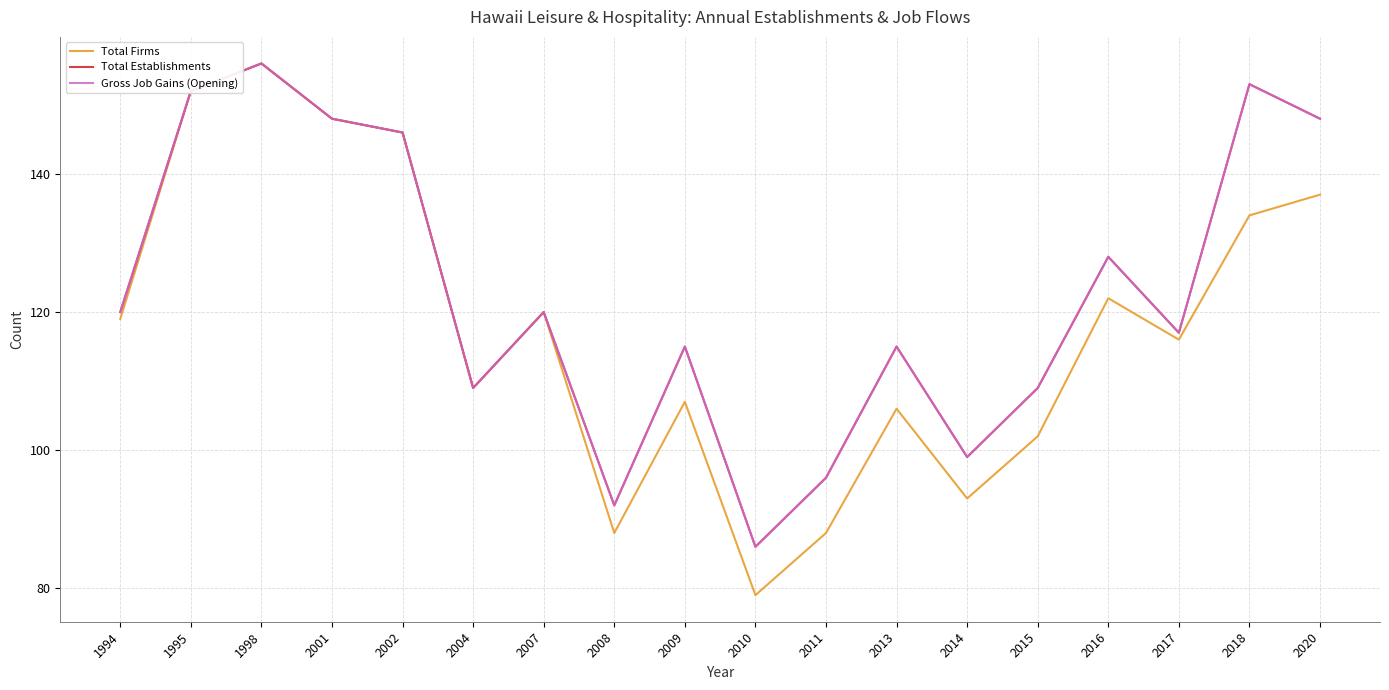

Reading left to right, extract all data points from this chart.

Total Firms: 119	152	156	148	146	109	120	88	107	79	88	106	93	102	122	116	134	137
Total Establishments: 120	152	156	148	146	109	120	92	115	86	96	115	99	109	128	117	153	148
Gross Job Gains (Opening): 120	152	156	148	146	109	120	92	115	86	96	115	99	109	128	117	153	148